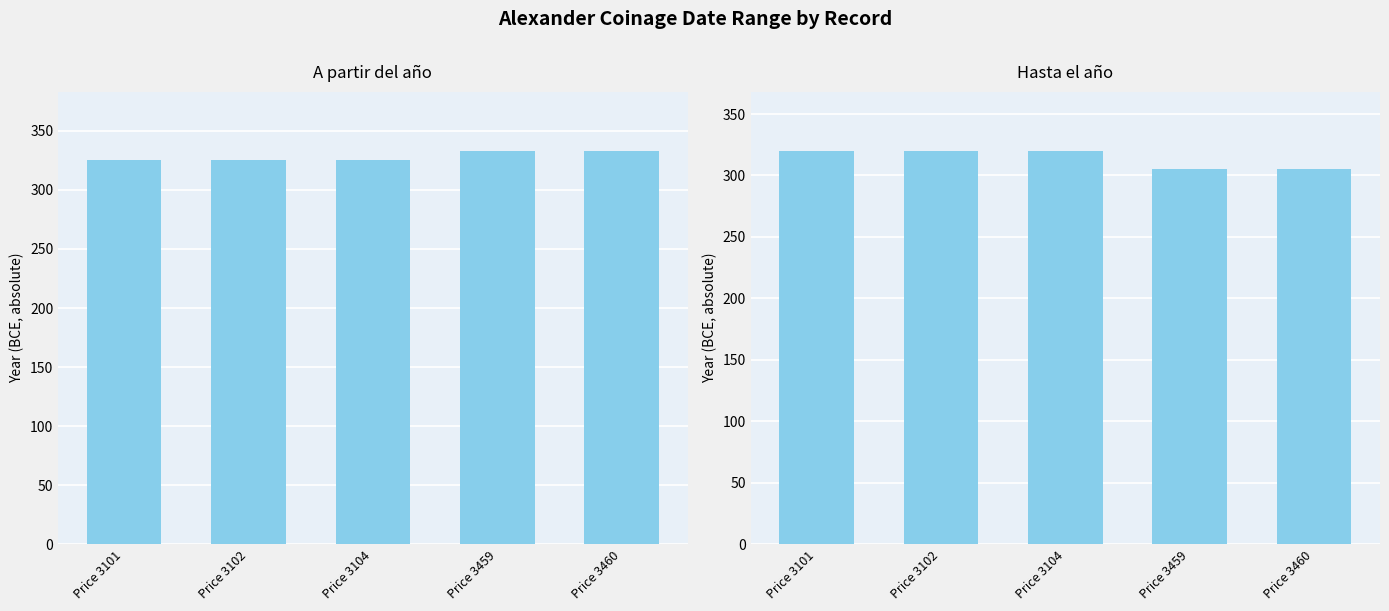

What is the average value of the Hasta el año series?

314